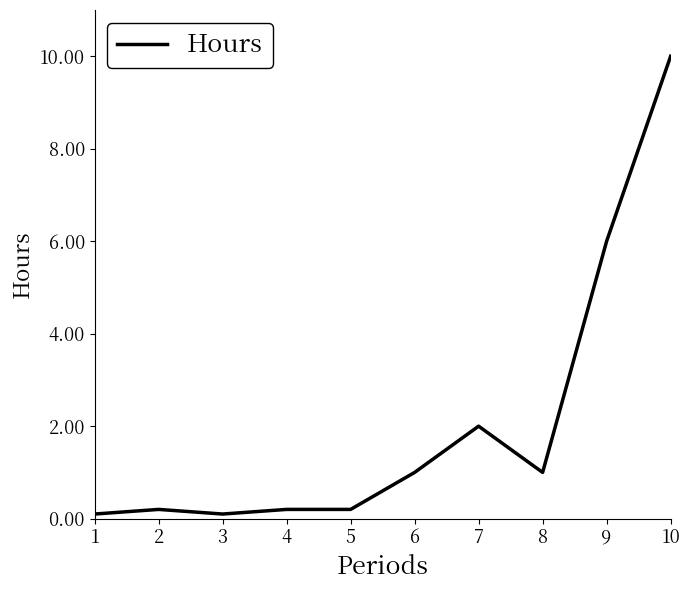

What is the greatest value displayed?

10.0